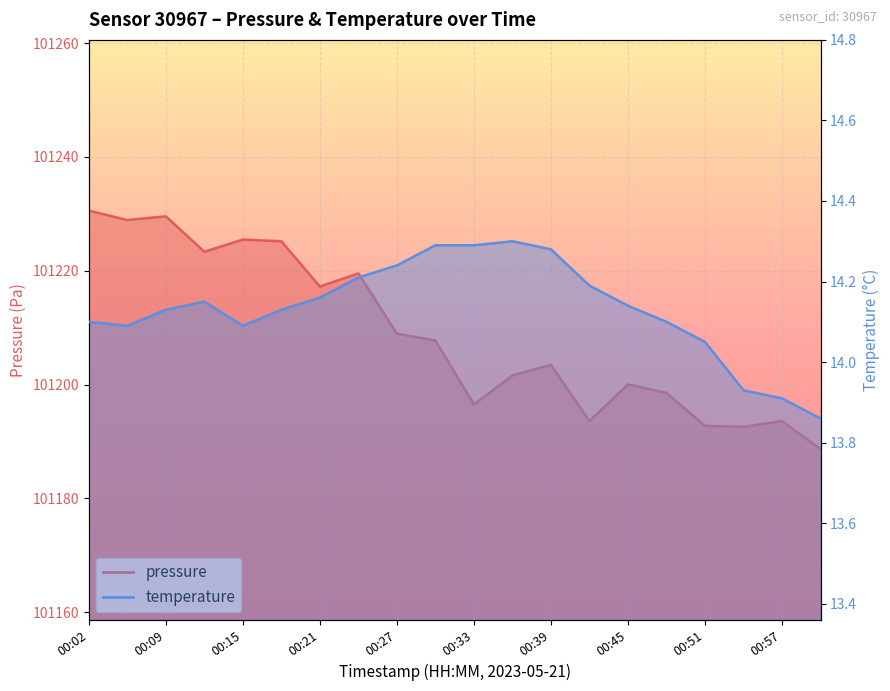

What is the total value across all series at 00:30?

101222.0